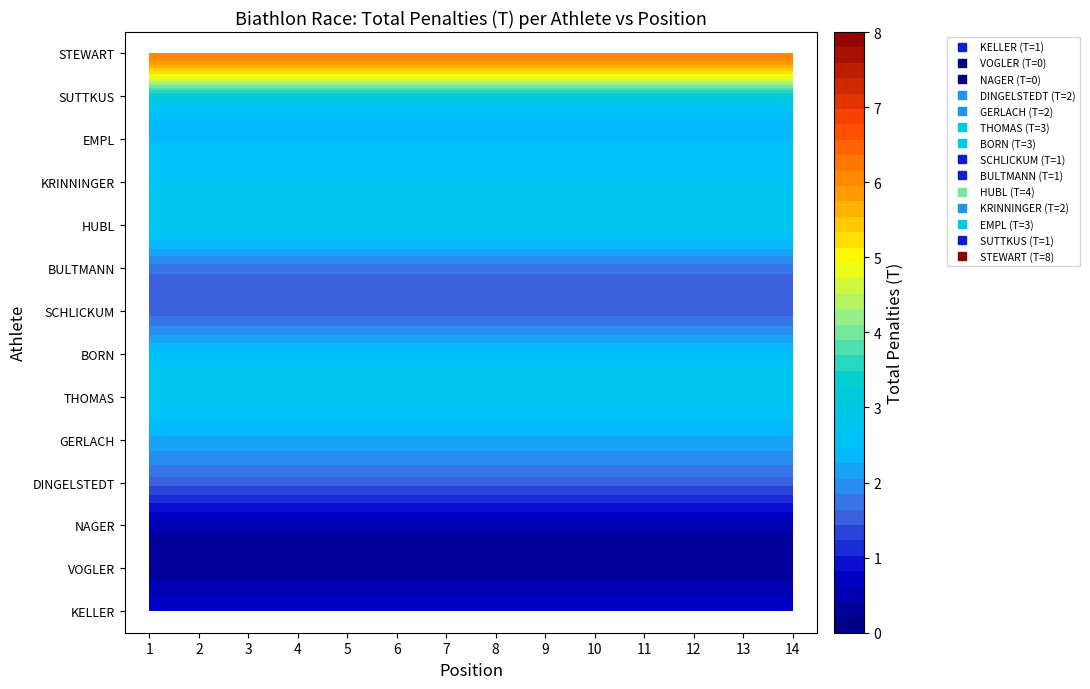

How many data points does each series have?

14